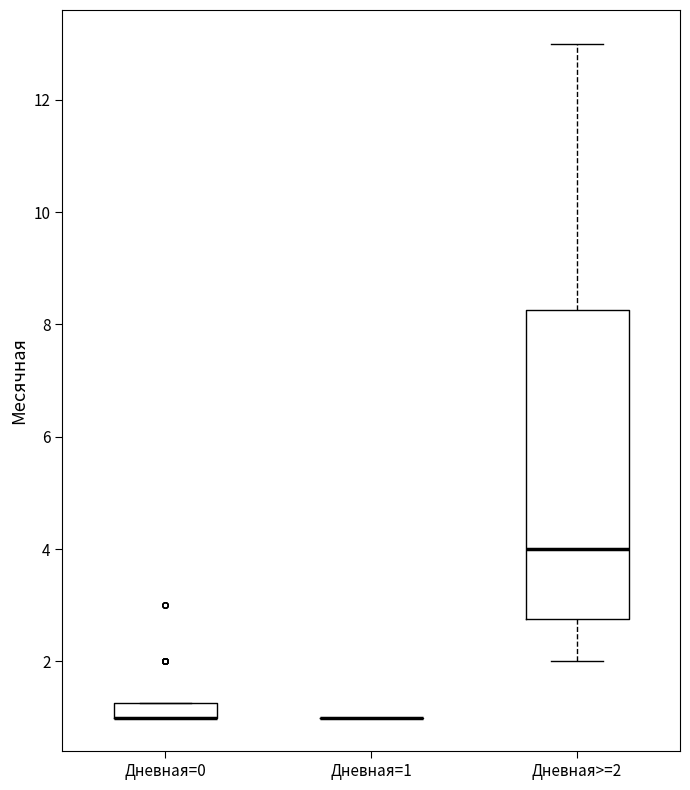

Which box is the tallest, from its lower edge to its upper edge?

Дневная>=2